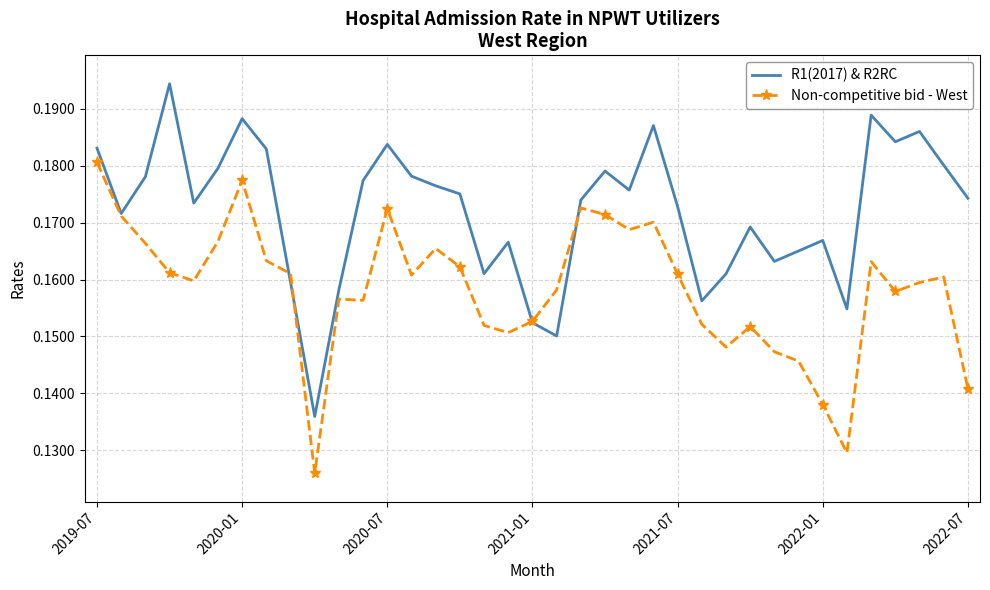

How many Non-competitive bid - West values are between 0 and 1?

37